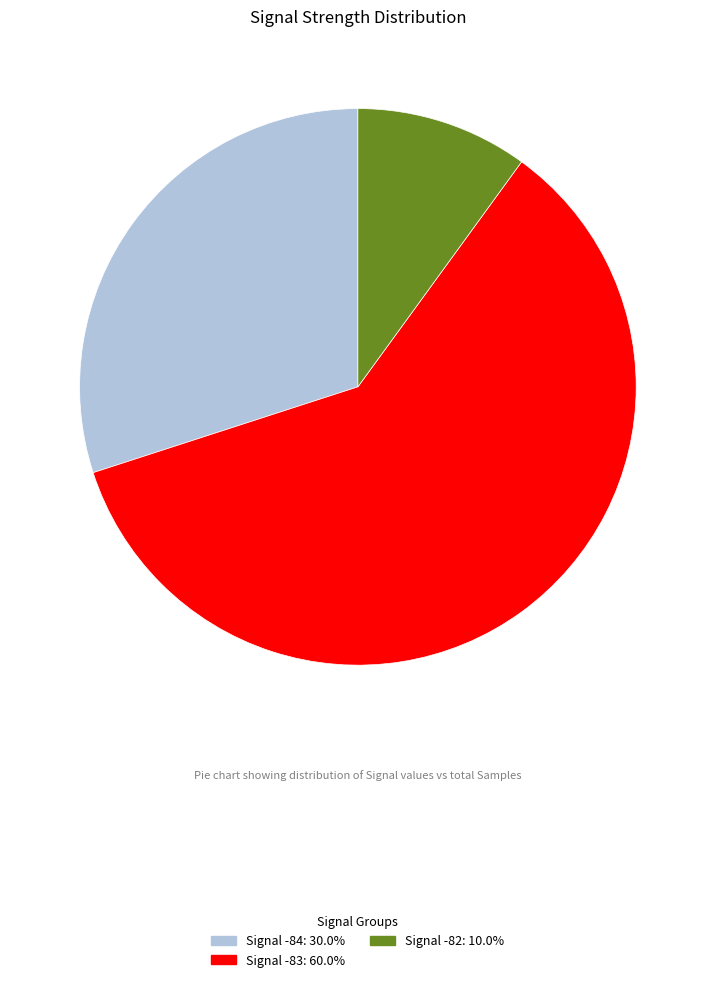

Is there any slice that represents more than half of the pie?

Yes